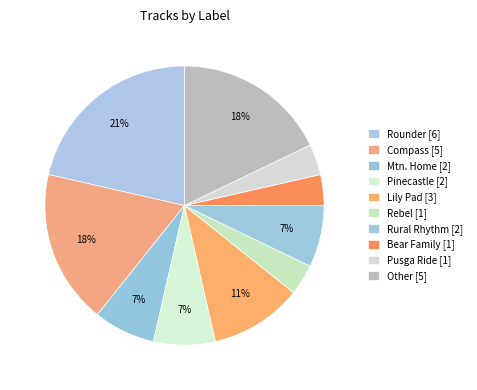

To the nearest percent, what is the combined percentage of Pinecastle and Compass?

25%